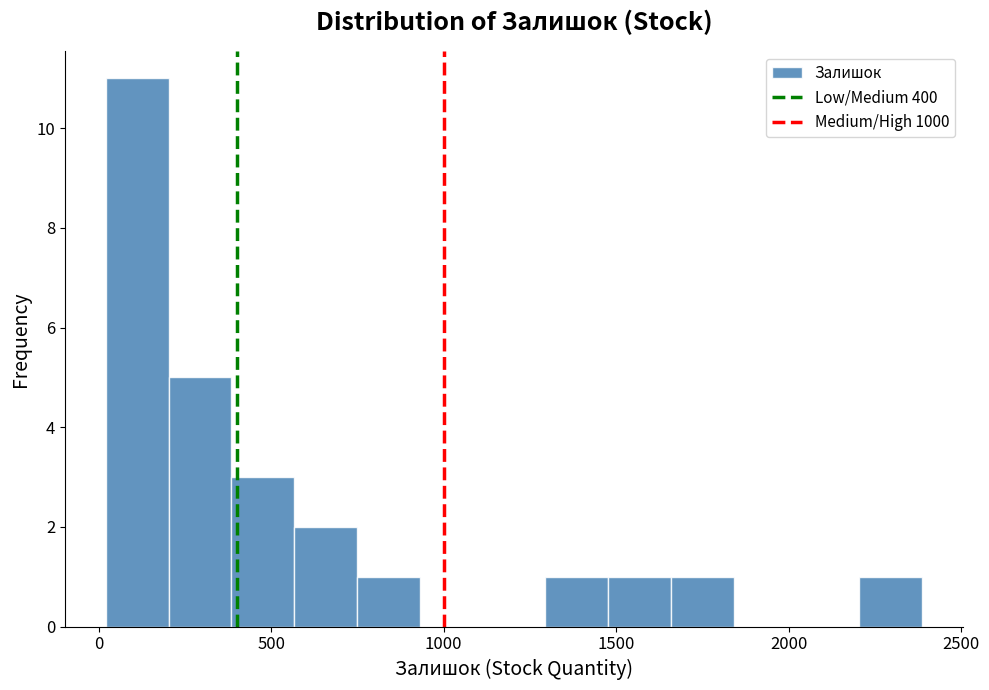

Read against the x-axis, roughly where is the centre of the tallest bar?

100